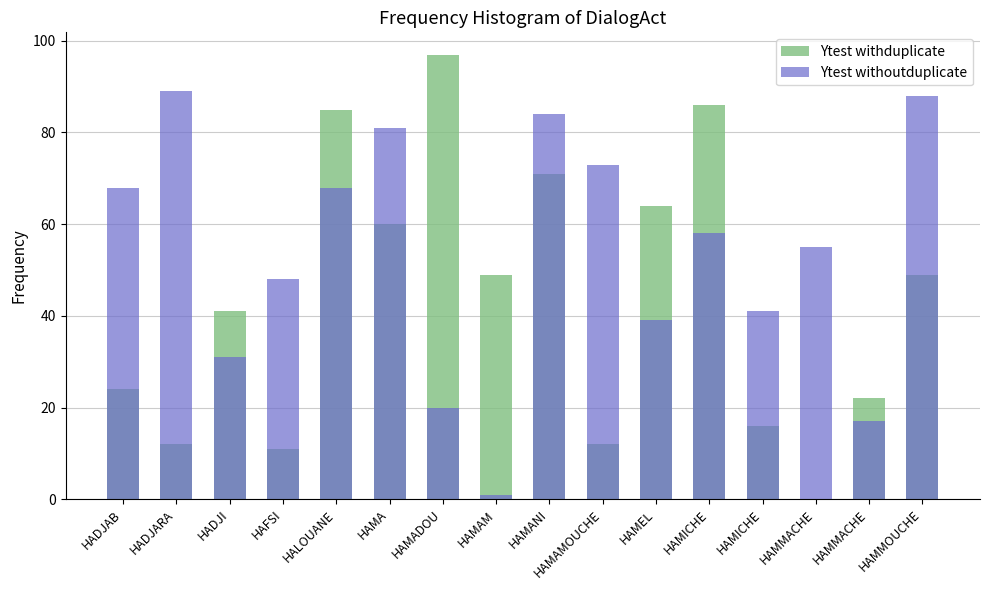

Which series changed the most between HAMAM and HAMICHE?

Ytest withoutduplicate